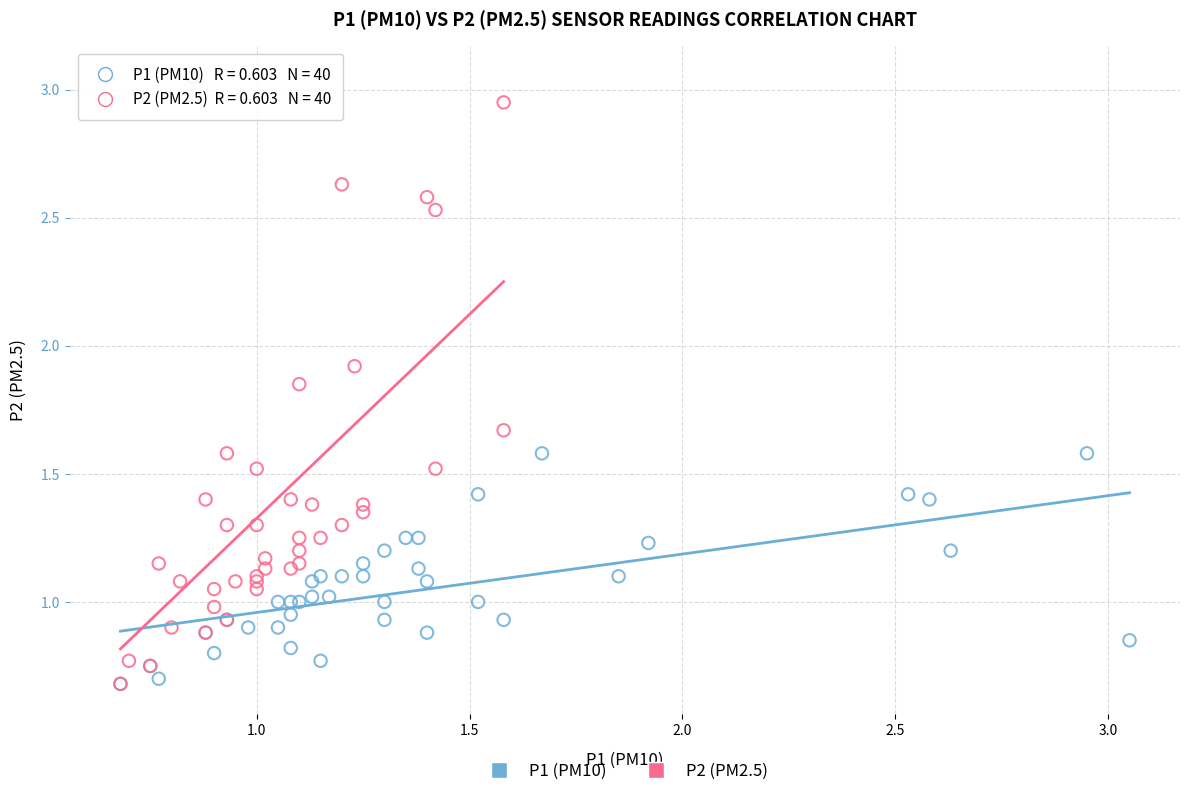

Which series has the largest Y range (max minus min)?

P2 (PM2.5)